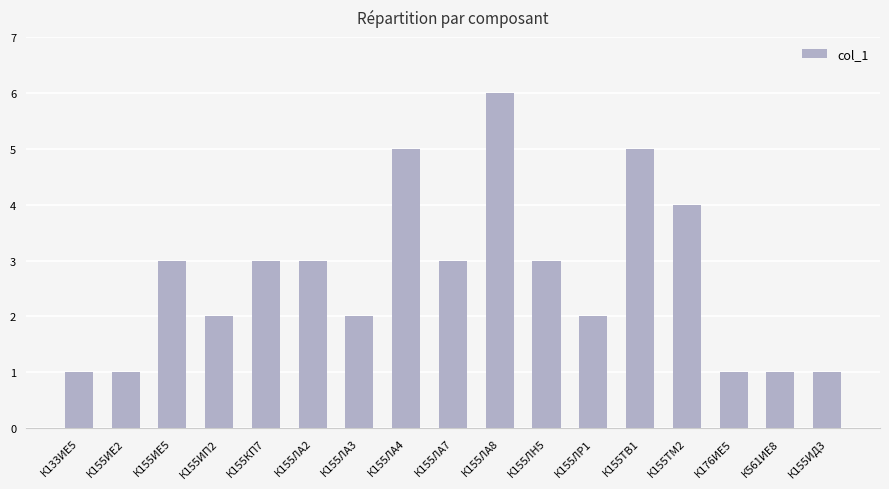

What is the difference between the values at К155ЛА3 and К155ИЕ2?

1